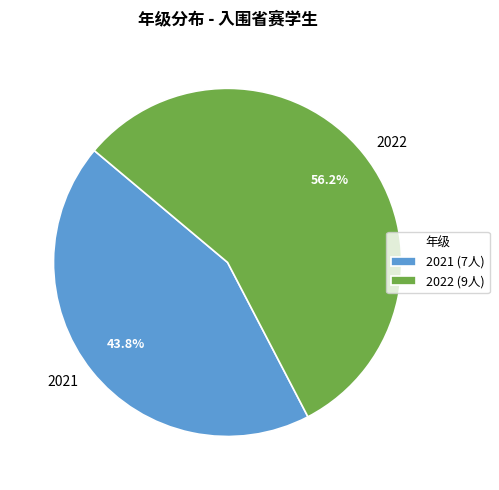

What is the ratio of the value at 2022 to the value at 2021?

1.3